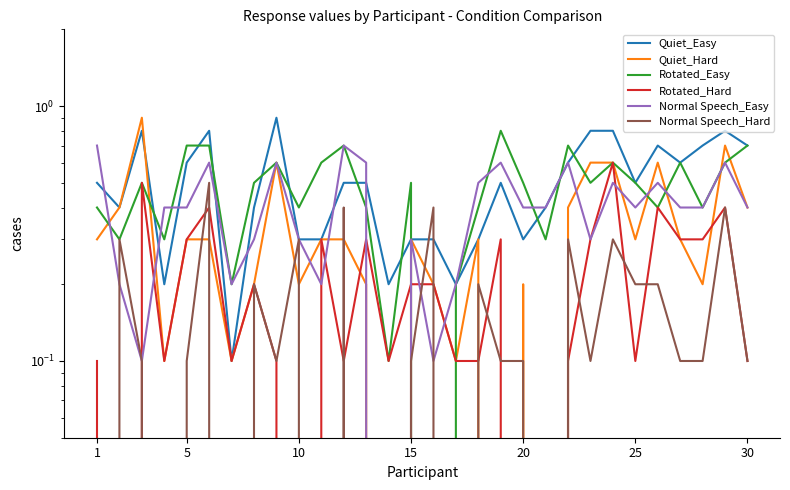

Reading right to left, list all the values displayed in this chart.

Quiet_Easy: 0.7	0.8	0.7	0.6	0.7	0.5	0.8	0.8	0.6	0.4	0.3	0.5	0.3	0.2	0.3	0.3	0.2	0.5	0.5	0.3	0.3	0.9	0.4	0.1	0.8	0.6	0.2	0.8	0.4	0.5
Quiet_Hard: 0.4	0.7	0.2	0.3	0.6	0.3	0.6	0.6	0.4	0.0	0.2	0.0	0.3	0.1	0.2	0.3	0.0	0.2	0.3	0.3	0.2	0.6	0.2	0.1	0.3	0.3	0.1	0.9	0.4	0.3
Rotated_Easy: 0.7	0.6	0.4	0.6	0.4	0.5	0.6	0.5	0.7	0.3	0.5	0.8	0.4	0.2	0.0	0.5	0.1	0.4	0.7	0.6	0.4	0.6	0.5	0.2	0.7	0.7	0.3	0.5	0.3	0.4
Rotated_Hard: 0.1	0.4	0.3	0.3	0.4	0.1	0.6	0.3	0.1	0.0	0.0	0.3	0.1	0.1	0.2	0.2	0.1	0.3	0.1	0.3	0.0	0.1	0.2	0.1	0.4	0.3	0.1	0.5	0.0	0.1
Normal Speech_Easy: 0.4	0.6	0.4	0.4	0.5	0.4	0.5	0.3	0.6	0.4	0.4	0.6	0.5	0.2	0.1	0.3	0.0	0.6	0.7	0.2	0.3	0.6	0.3	0.2	0.6	0.4	0.4	0.1	0.2	0.7
Normal Speech_Hard: 0.1	0.4	0.1	0.1	0.2	0.2	0.3	0.1	0.3	0.0	0.1	0.1	0.2	0.0	0.4	0.1	0.0	0.0	0.4	0.0	0.3	0.1	0.2	0.0	0.5	0.1	0.0	0.1	0.3	0.0